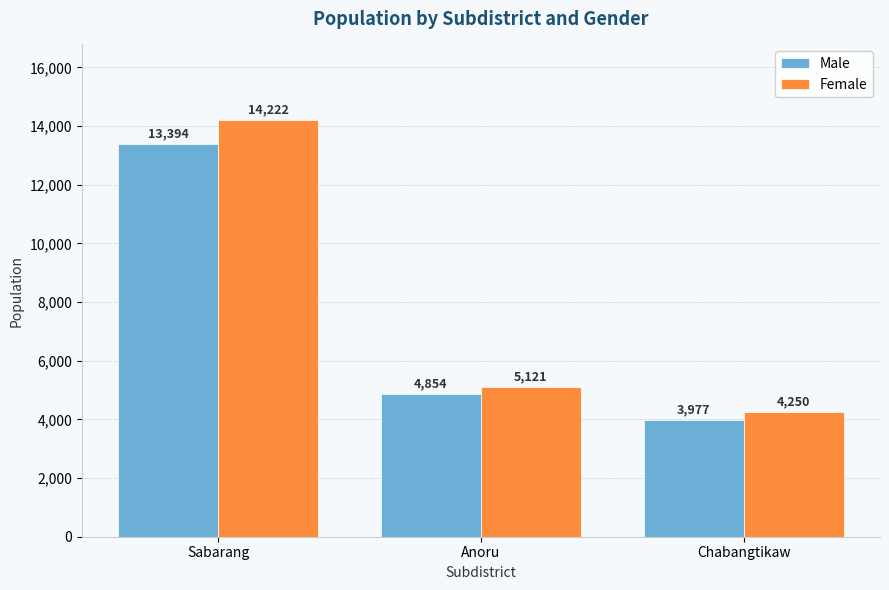

Which series has the largest total across all categories?

Female